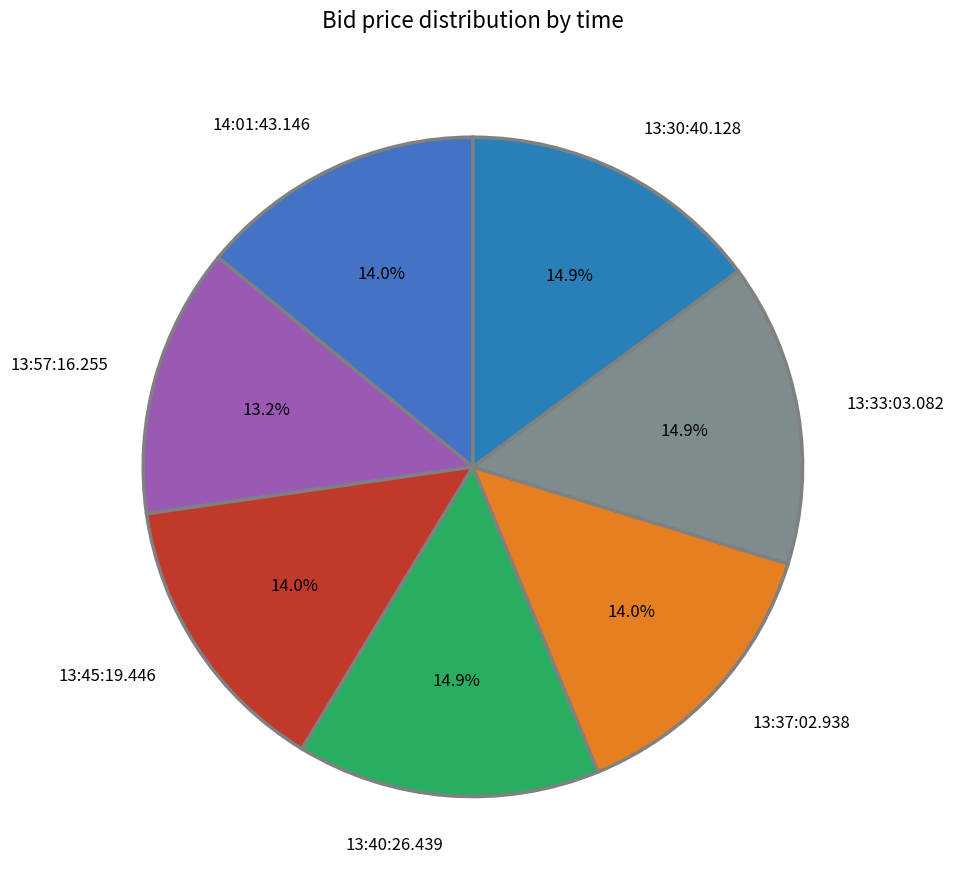

Is it true that 13:45:19.446 is 2% of the pie?

False